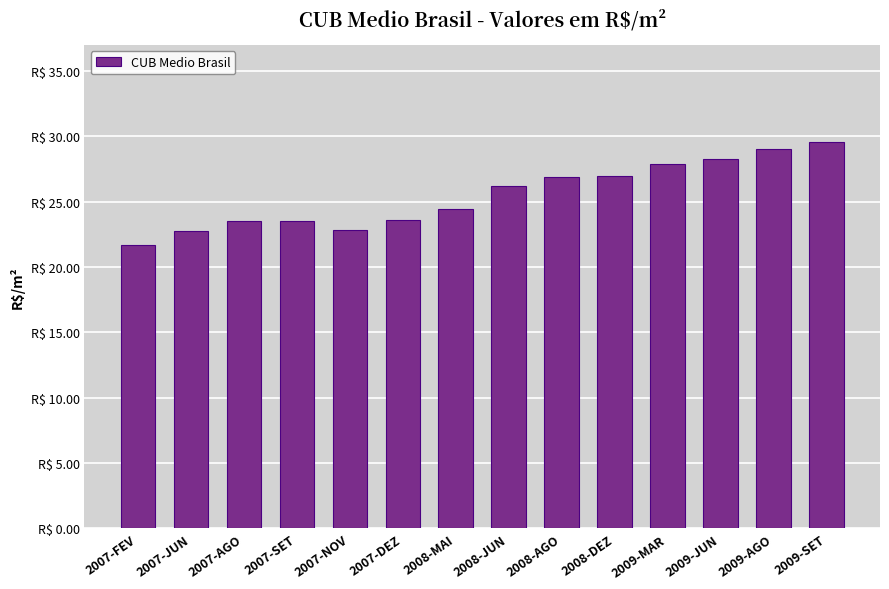

What is the difference between the second highest and second lowest values?

6.3